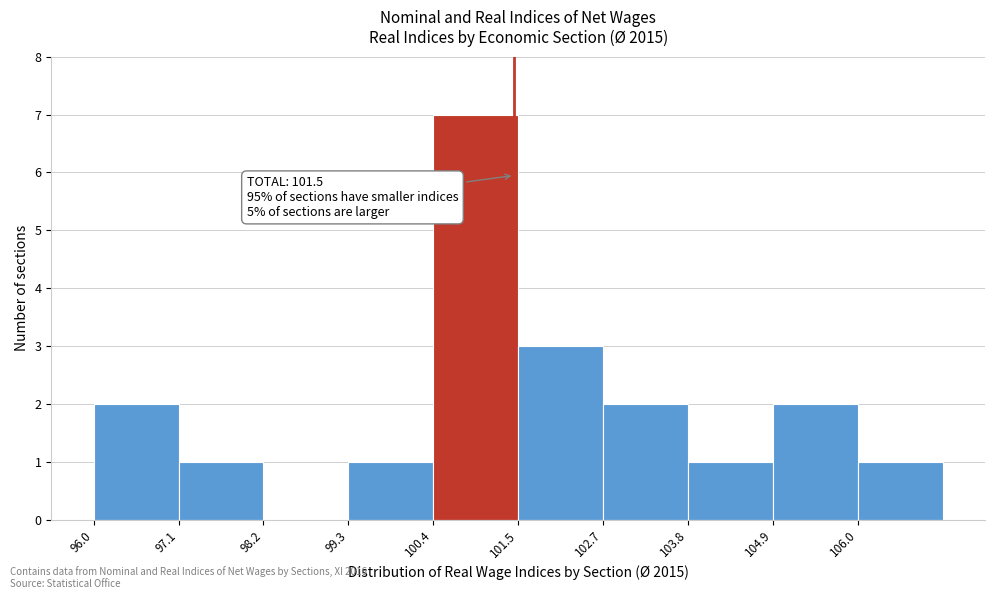

Which range on the x-axis has the tallest bar?

100.4 to 101.6